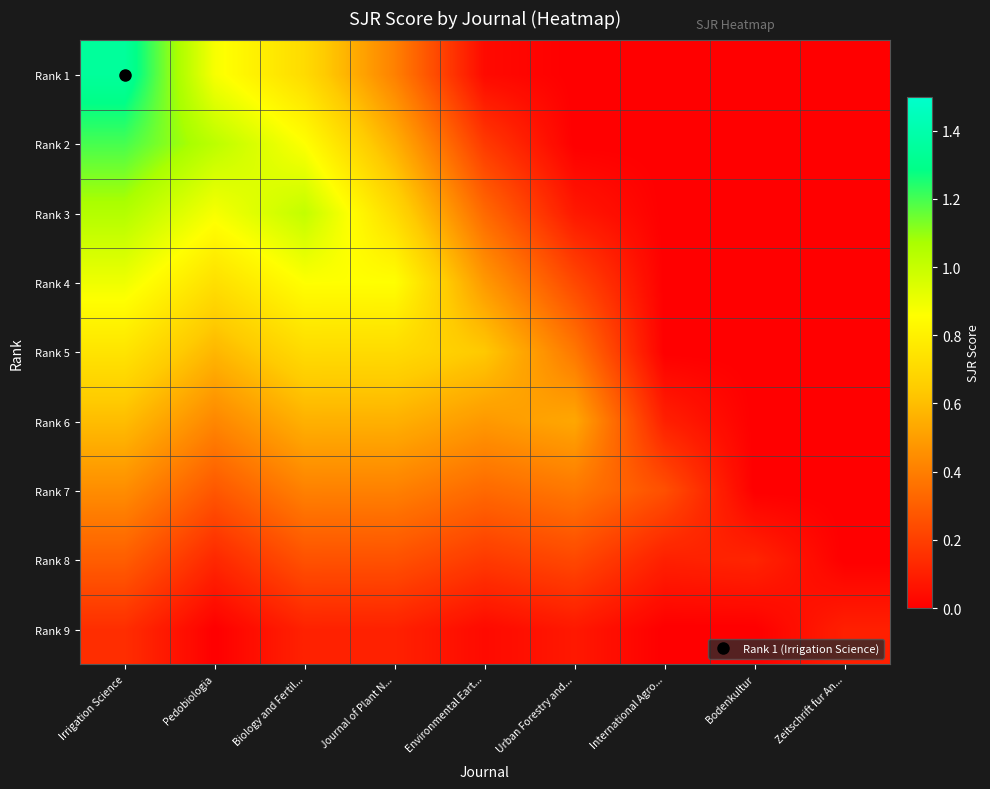

List the series in order of their peak value, highest first.

Rank 1, Rank 2, Rank 3, Rank 4, Rank 5, Rank 6, Rank 7, Rank 8, Rank 9